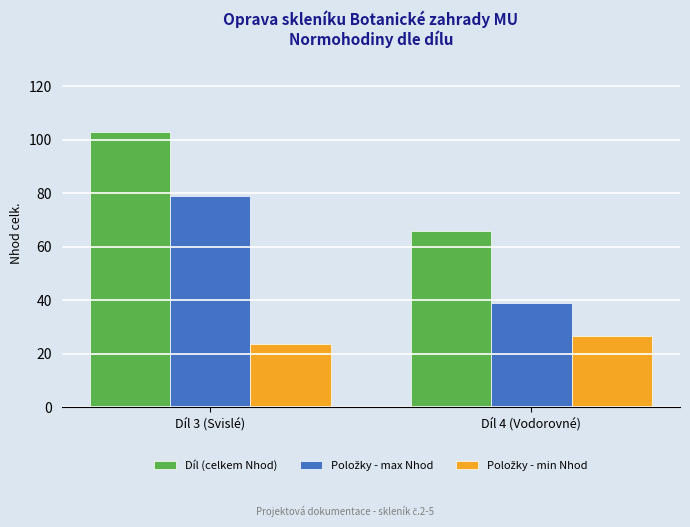

What position from the left is Díl 4 (Vodorovné)?

2